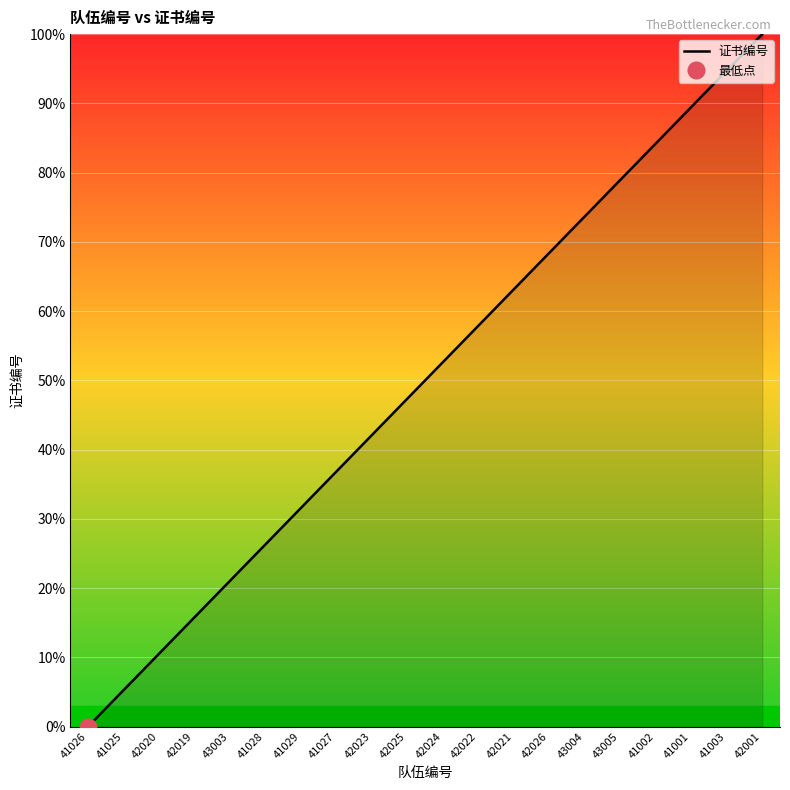

What position from the left is 41003?

19